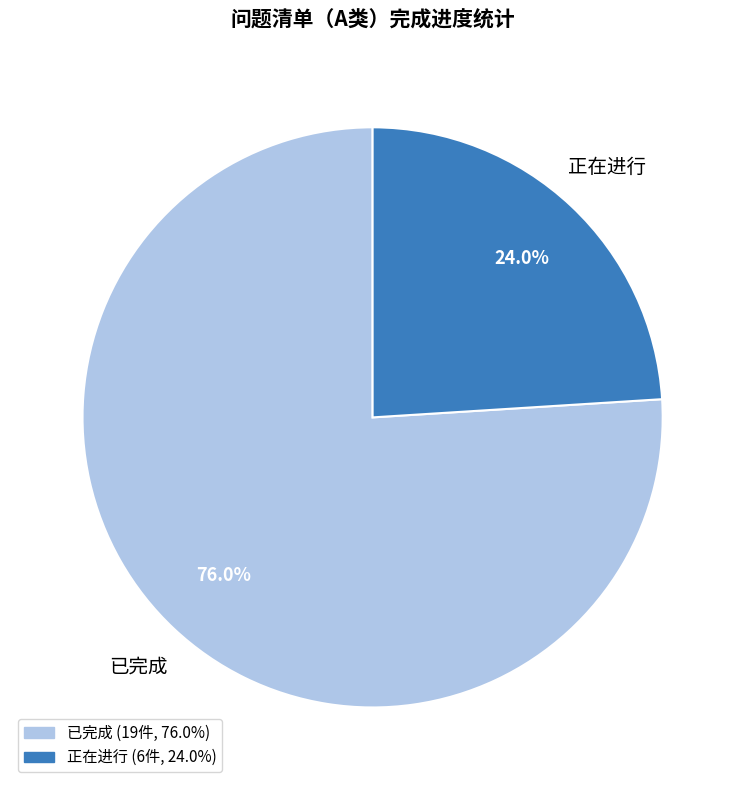

Is it true that 正在进行 is 24% of the pie?

True